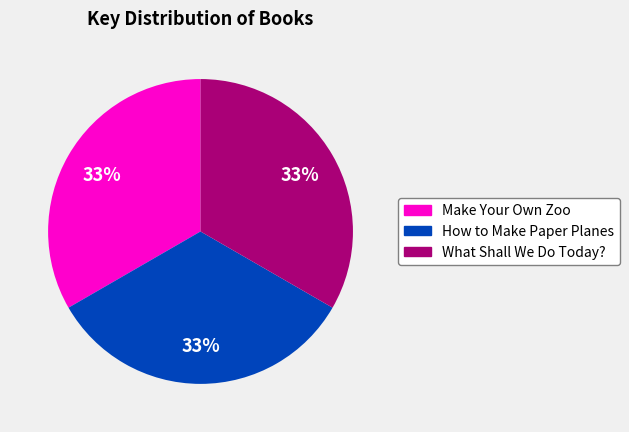

What is the ratio of the value at What Shall We Do Today? to the value at Make Your Own Zoo?

1.0